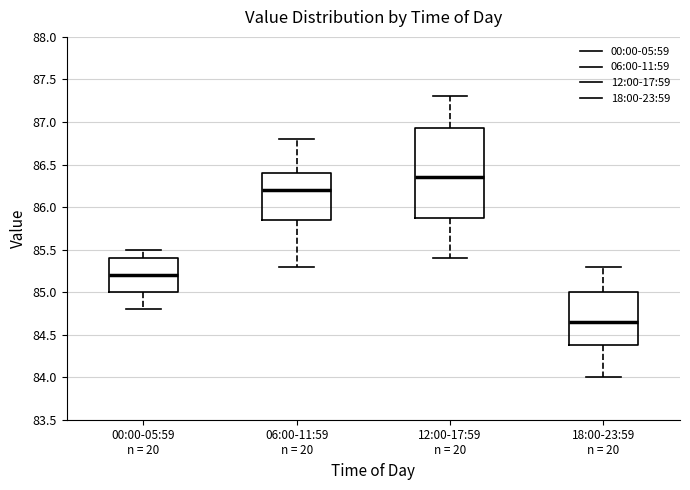

Reading left to right, read every box against the y-axis: the position of its median line, the range the box covers, and the ends of its whiskers. The values are not printed on the chart, so give them approximately, as read against the axis.

00:00-05:59 n = 20: median 85.20, box 85.00 to 85.40, whiskers 84.80 to 85.50
06:00-11:59 n = 20: median 86.20, box 85.85 to 86.40, whiskers 85.30 to 86.80
12:00-17:59 n = 20: median 86.35, box 85.90 to 86.95, whiskers 85.40 to 87.30
18:00-23:59 n = 20: median 84.65, box 84.40 to 85.00, whiskers 84.00 to 85.30